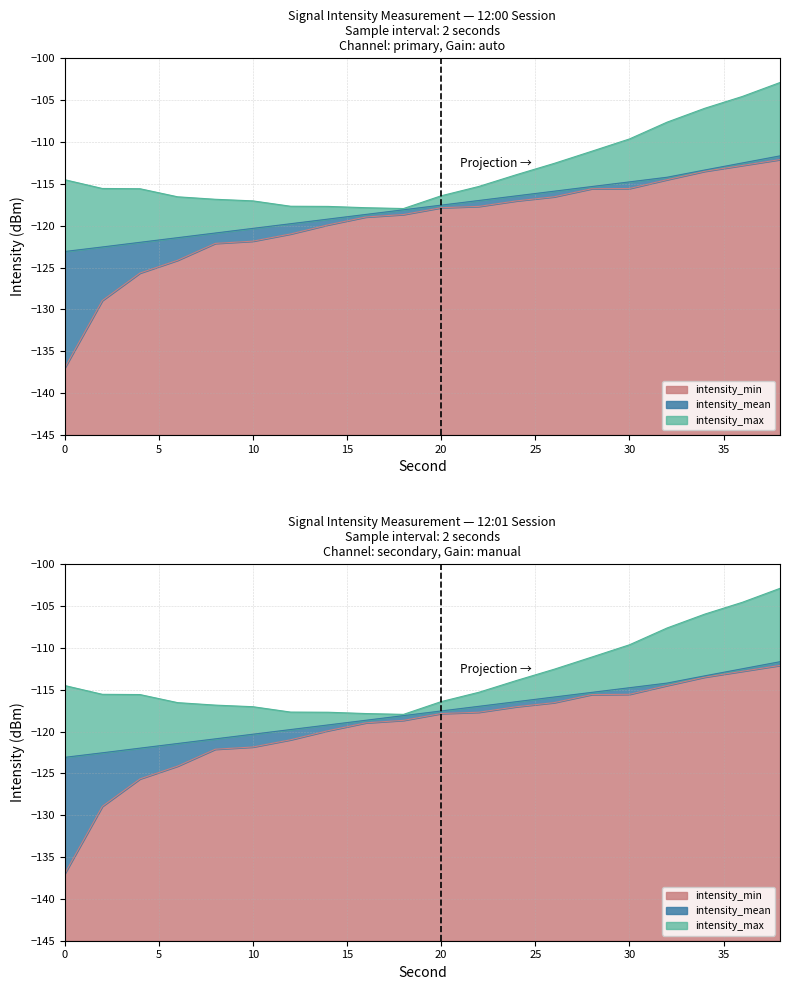

What is the approximate value of intensity_max at 32?

-114.2